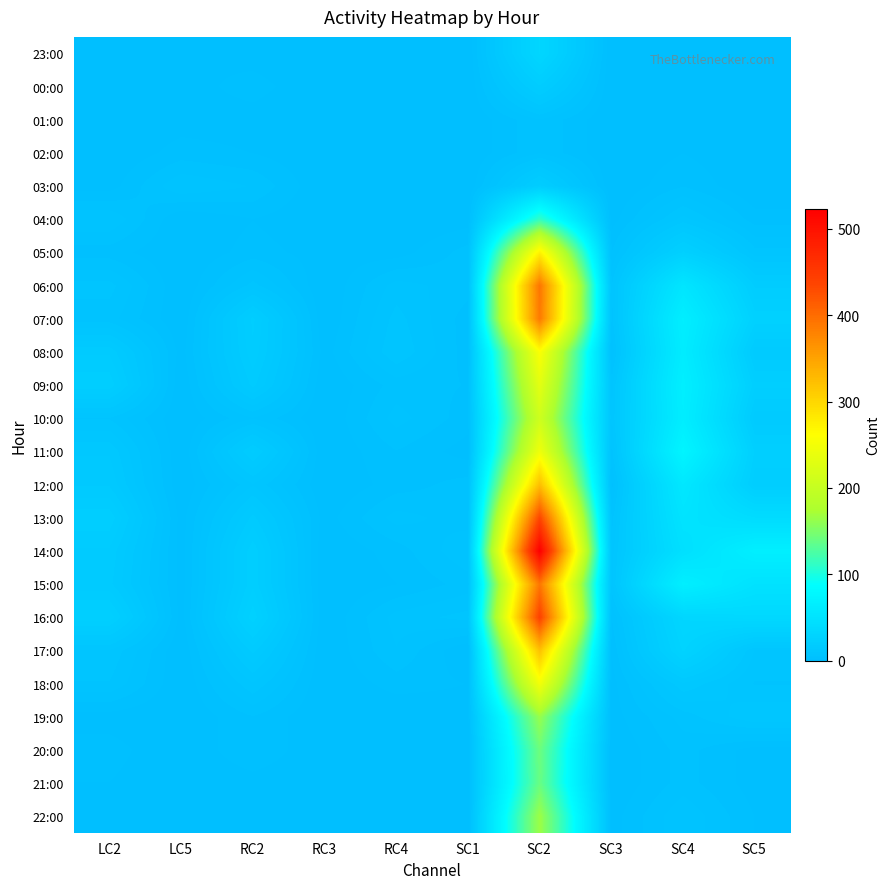

At which category does the chart reach its minimum across all series?

LC2